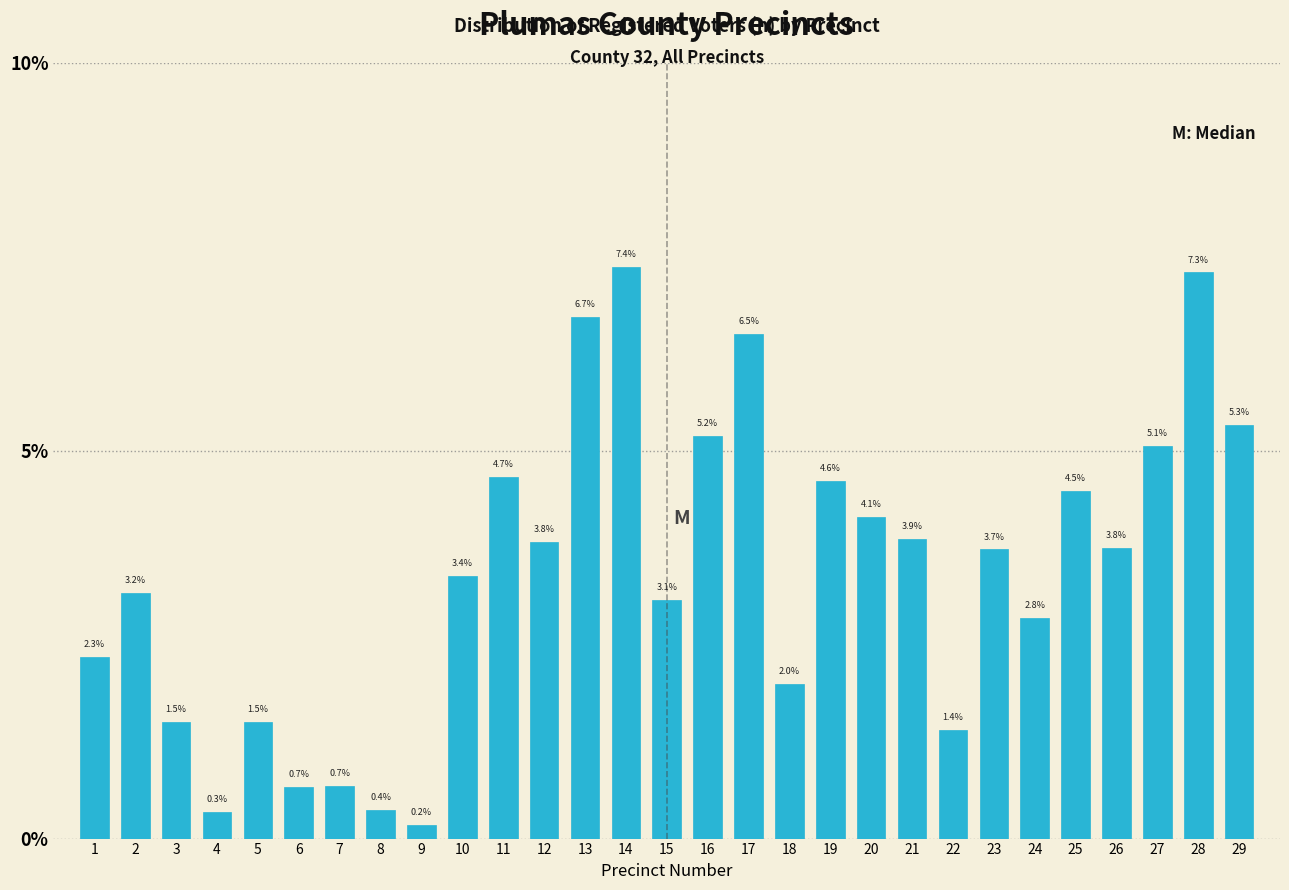

Reading right to left, what are all the values shown in this chart?

29=5.3	28=7.3	27=5.1	26=3.8	25=4.5	24=2.8	23=3.7	22=1.4	21=3.9	20=4.1	19=4.6	18=2.0	17=6.5	16=5.2	15=3.1	14=7.4	13=6.7	12=3.8	11=4.7	10=3.4	9=0.2	8=0.4	7=0.7	6=0.7	5=1.5	4=0.3	3=1.5	2=3.2	1=2.3